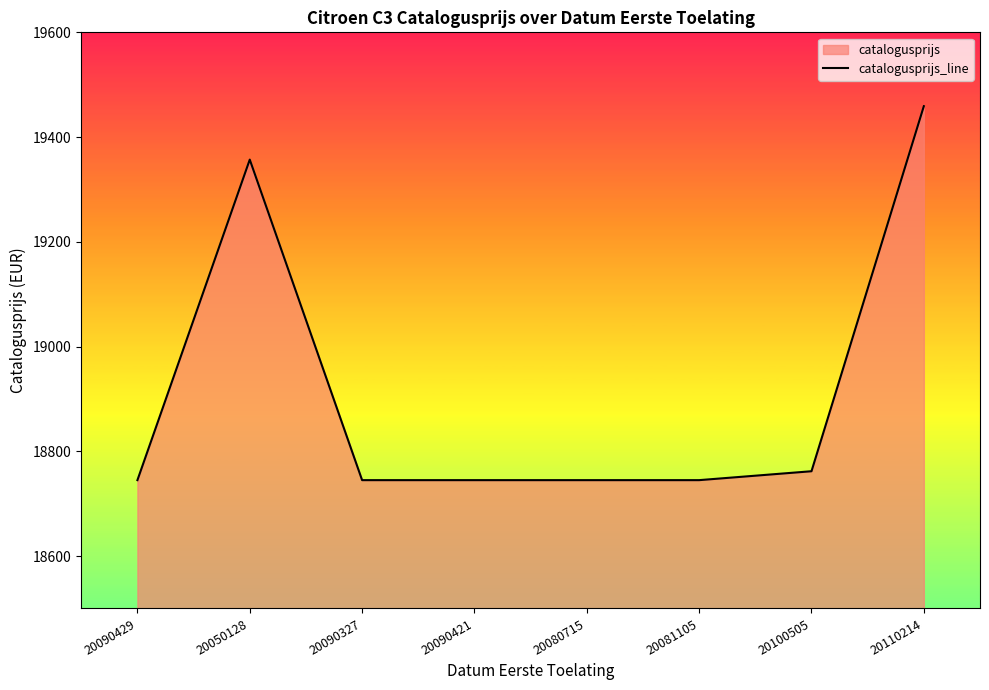

Reading right to left, extract all data points from this chart.

19459	18762	18745	18745	18745	18745	19357	18745